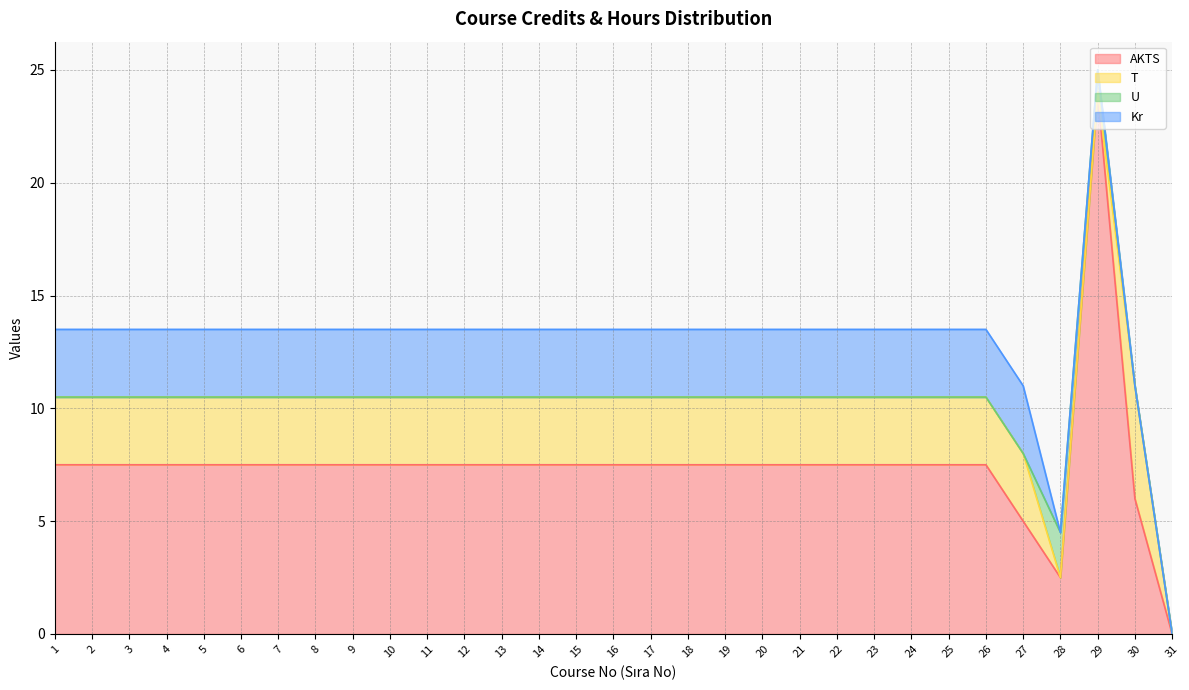

Which series changed the most between 13 and 30?

Kr